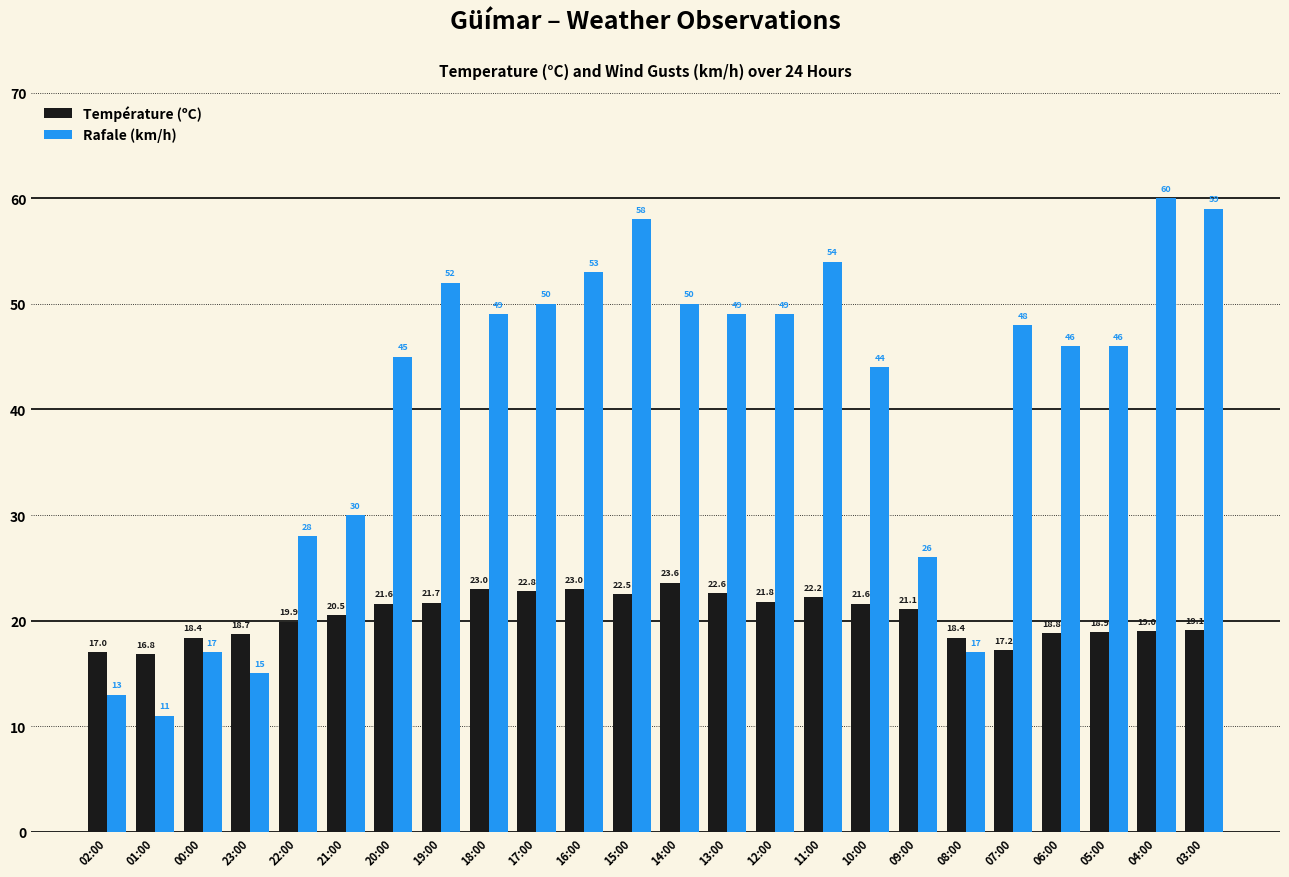

What is the sum of the Rafale (km/h) values at 09:00 and 08:00?

43.0